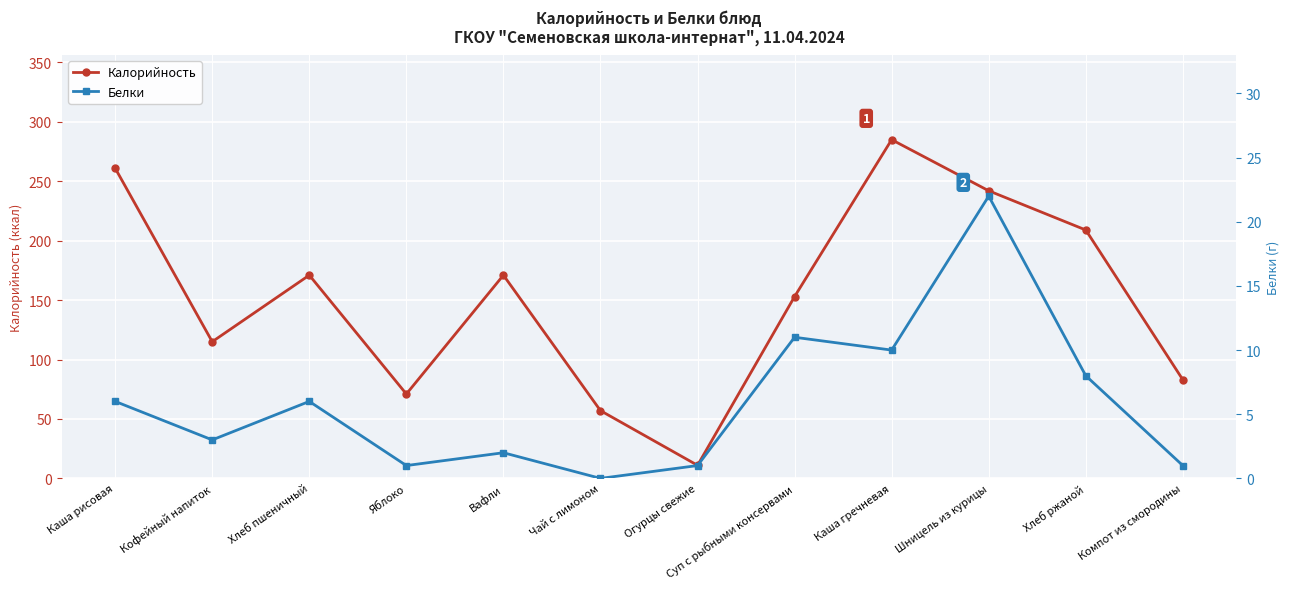

Is it true that Калорийность equals 83 at Компот из смородины?

True